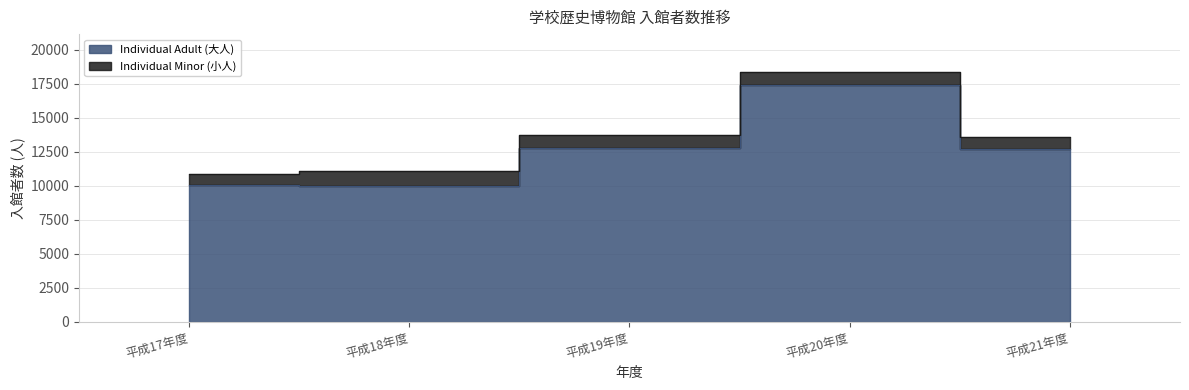

How many points are lower than both their immediate neighbors (excluding endpoints)?

1